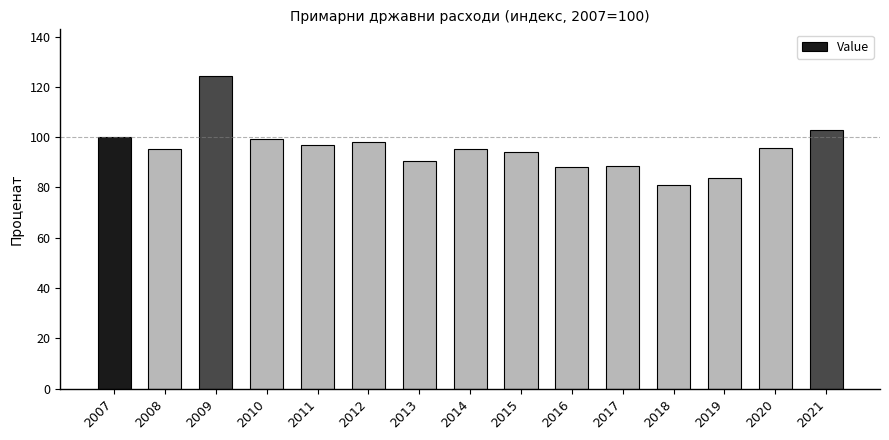

True or false: the data shows 131.8 at 2017.

False